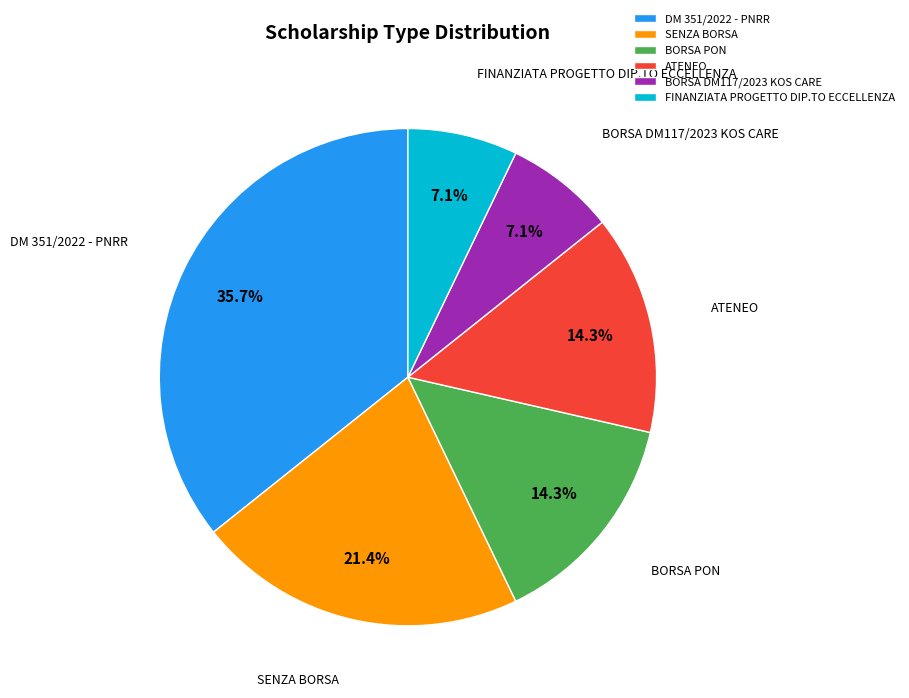

What is the largest slice in the pie chart?

DM 351/2022 - PNRR